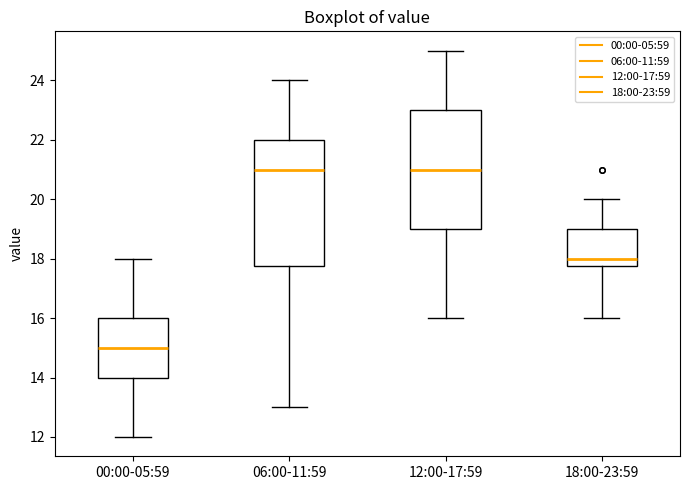

Reading left to right, transcribe this box plot: for each box, give where its median line is, the range the box spans, and where its two whiskers end, as read against the y-axis. The values are not printed on the chart, so give them approximately, as read against the axis.

00:00-05:59: median 15.0, box 14.0 to 16.0, whiskers 12.0 to 18.0
06:00-11:59: median 21.0, box 17.8 to 22.0, whiskers 13.0 to 24.0
12:00-17:59: median 21.0, box 19.0 to 23.0, whiskers 16.0 to 25.0
18:00-23:59: median 18.0, box 17.8 to 19.0, whiskers 16.0 to 20.0